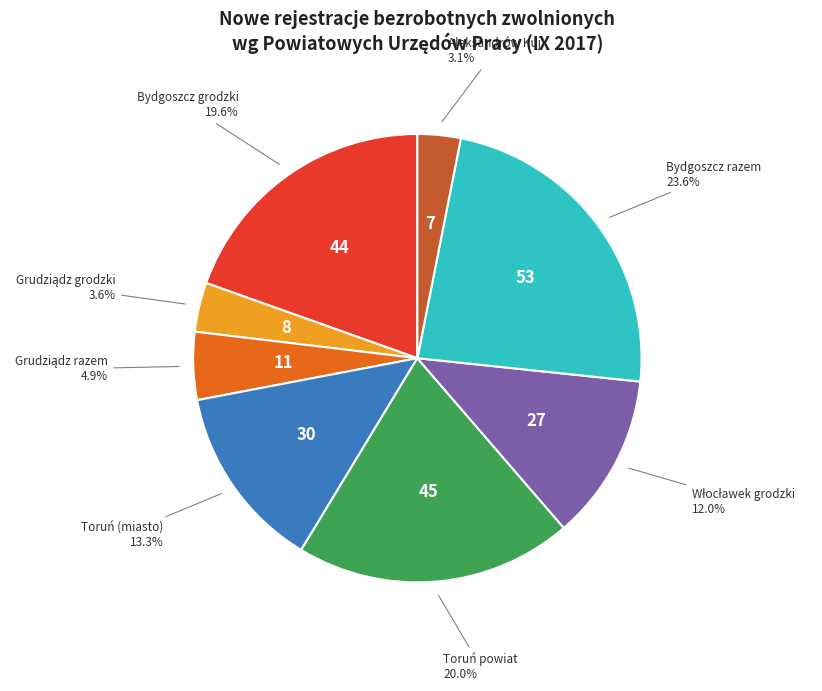

Is there a majority slice in this chart?

No